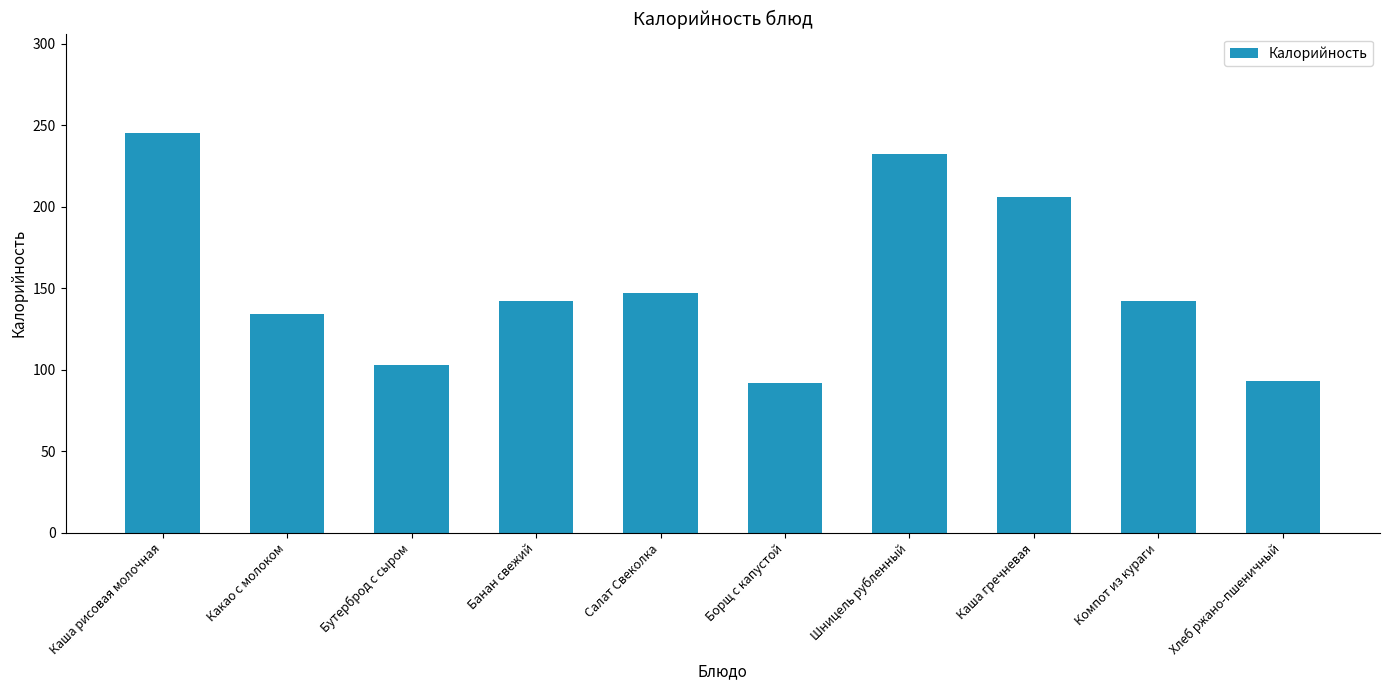

Which label corresponds to the largest value in the chart?

Каша рисовая молочная